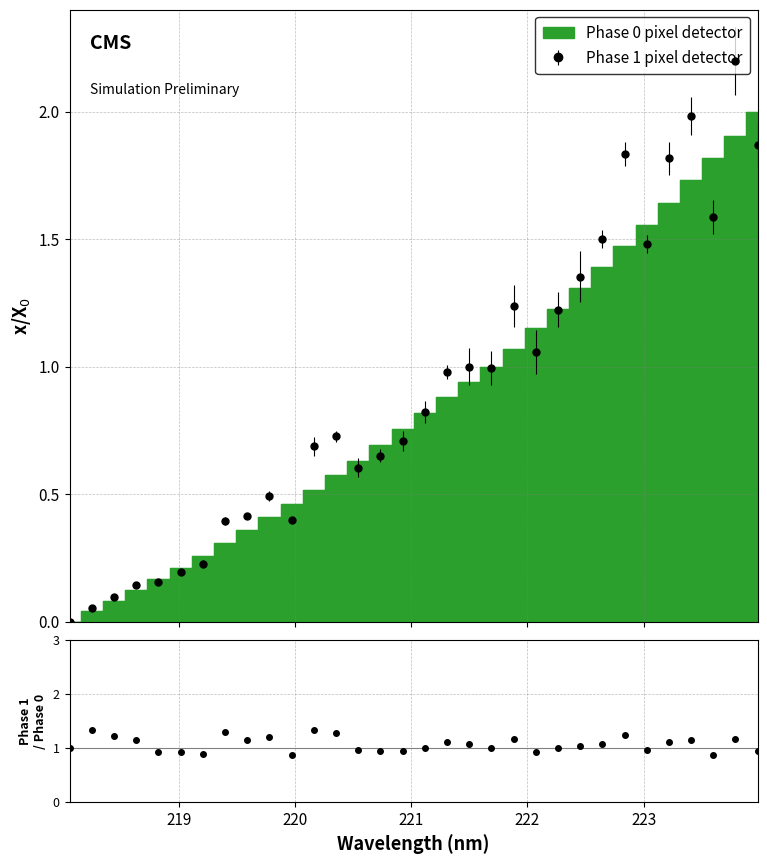

The value at 223.408 is 1.7. True or false?

True